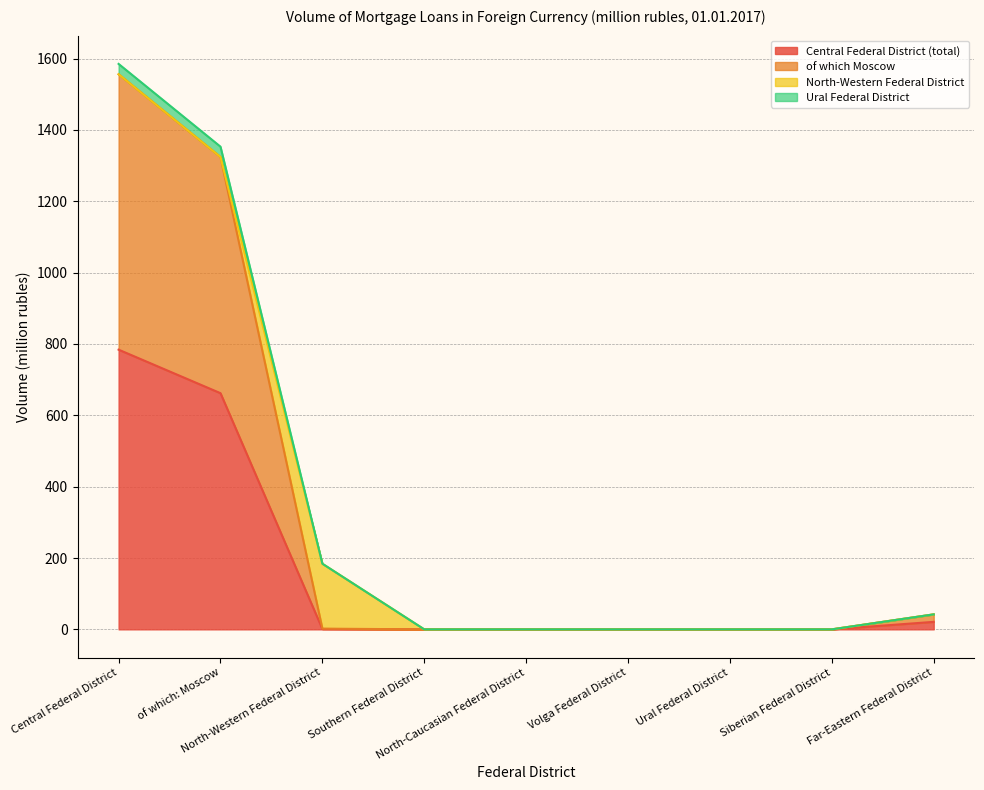

How many lines are shown in the chart?

4